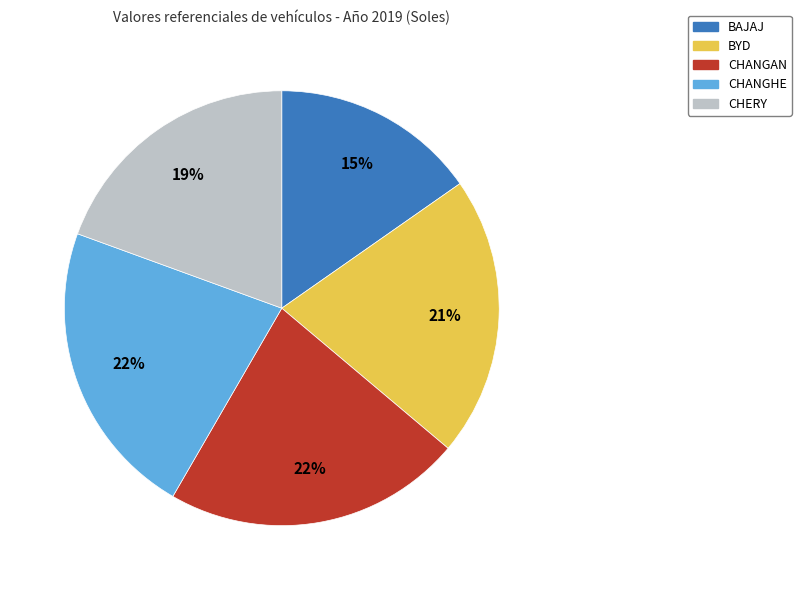

Which has a higher value, CHANGHE or BAJAJ?

CHANGHE